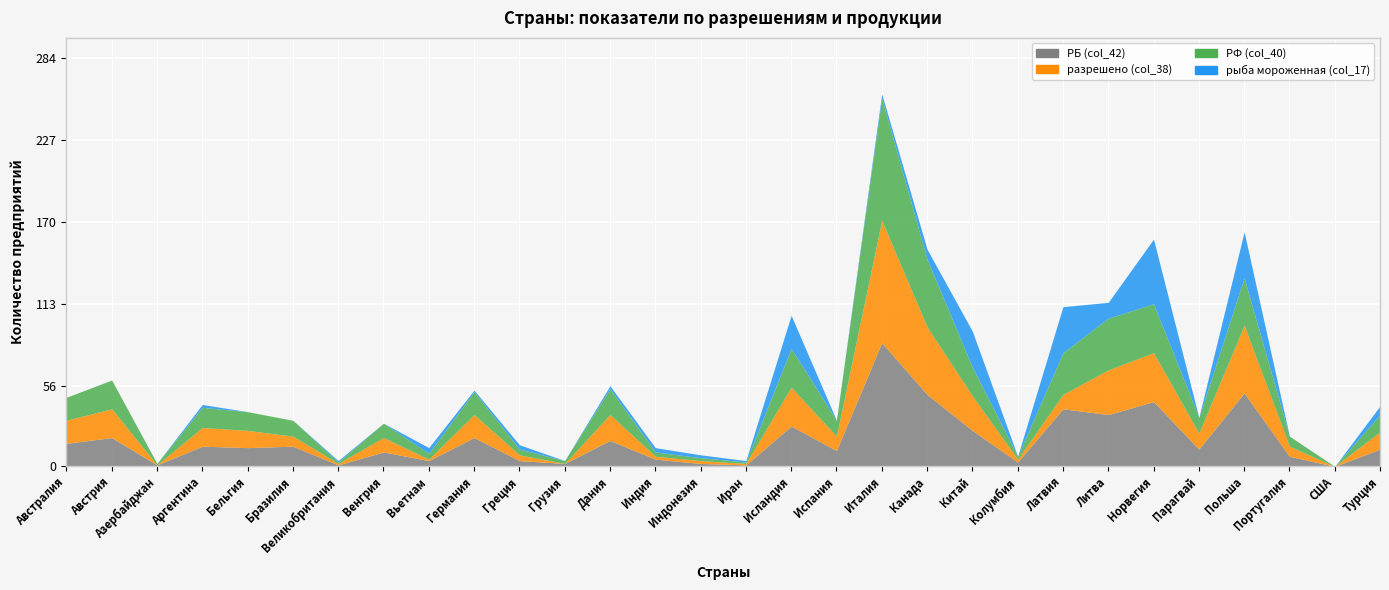

How many values in the РБ (col_42) series are below 13?

15